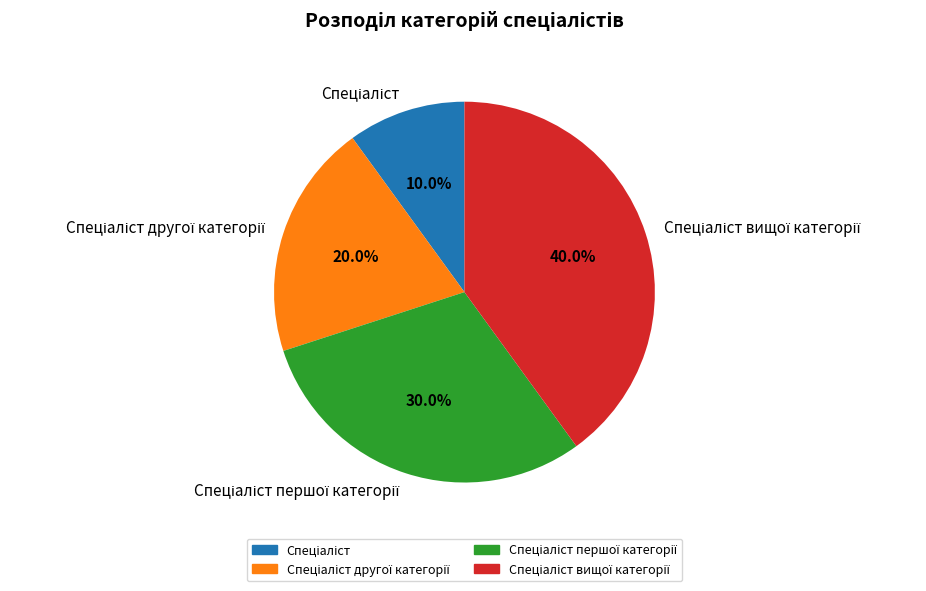

Is there a majority slice in this chart?

No